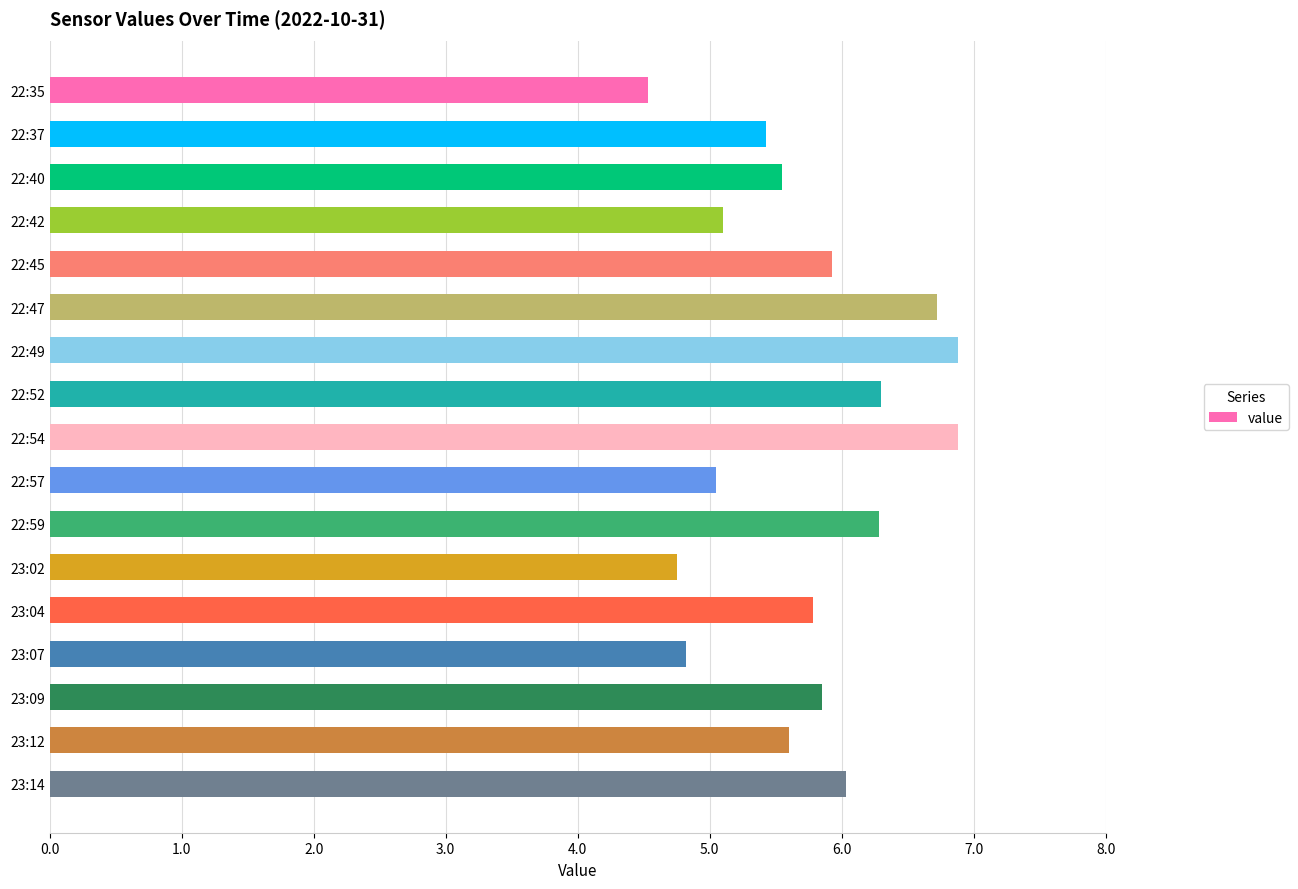

The value at 22:42 is 2.2. True or false?

False